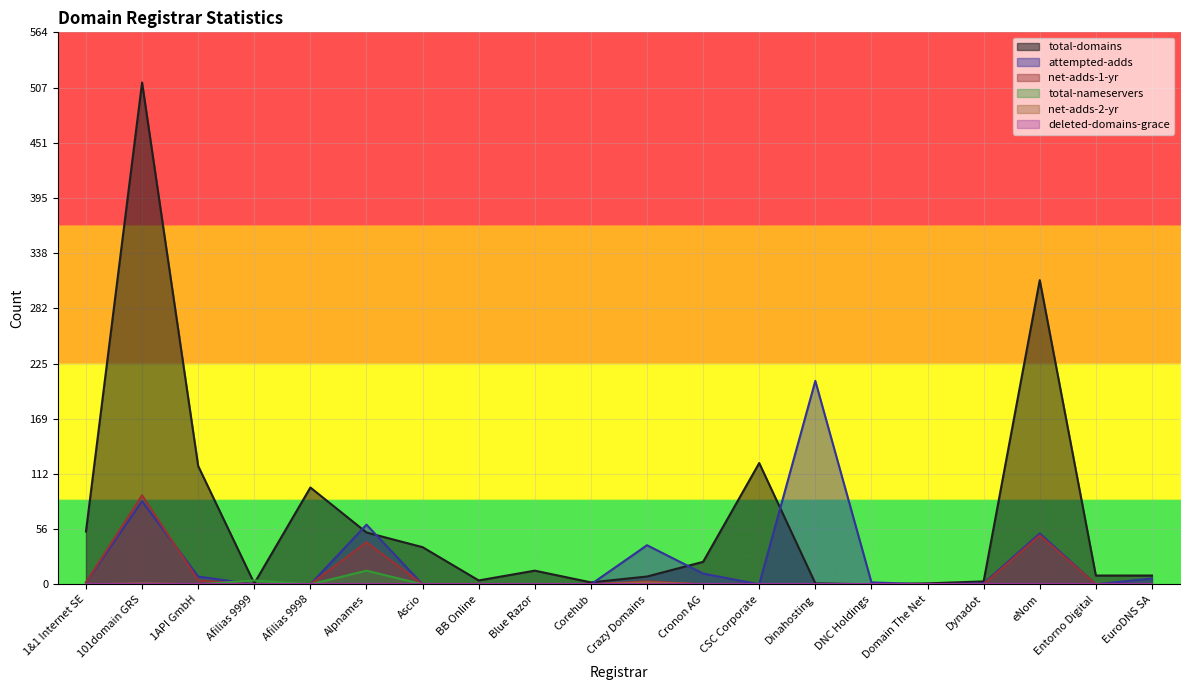

Which category has the lowest value across all series?

DNC Holdings